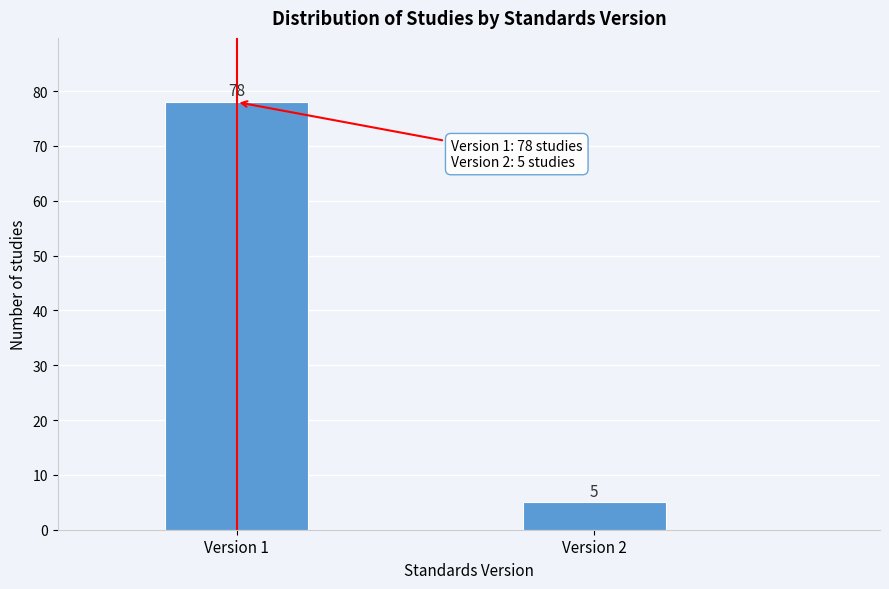

Reading right to left, what are all the values shown in this chart?

Version 2=5	Version 1=78